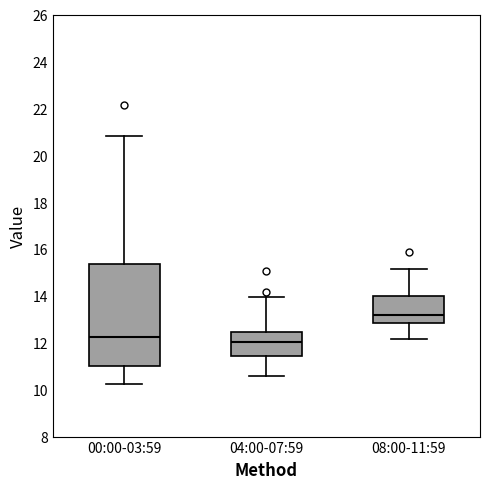

Where does the upper whisker of the box for 08:00-11:59 end on the y-axis? The values are not printed on the chart, so give them approximately, as read against the axis.

15.2